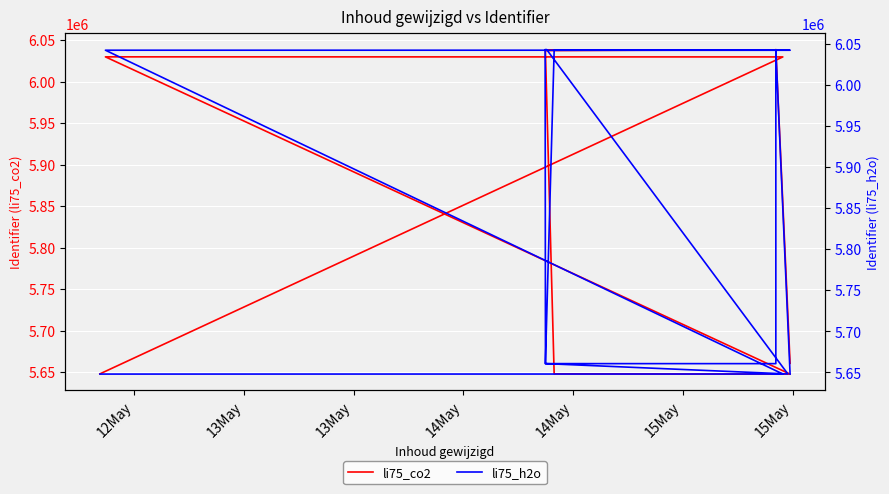

How many intersections are there between li75_h2o and li75_co2?

7